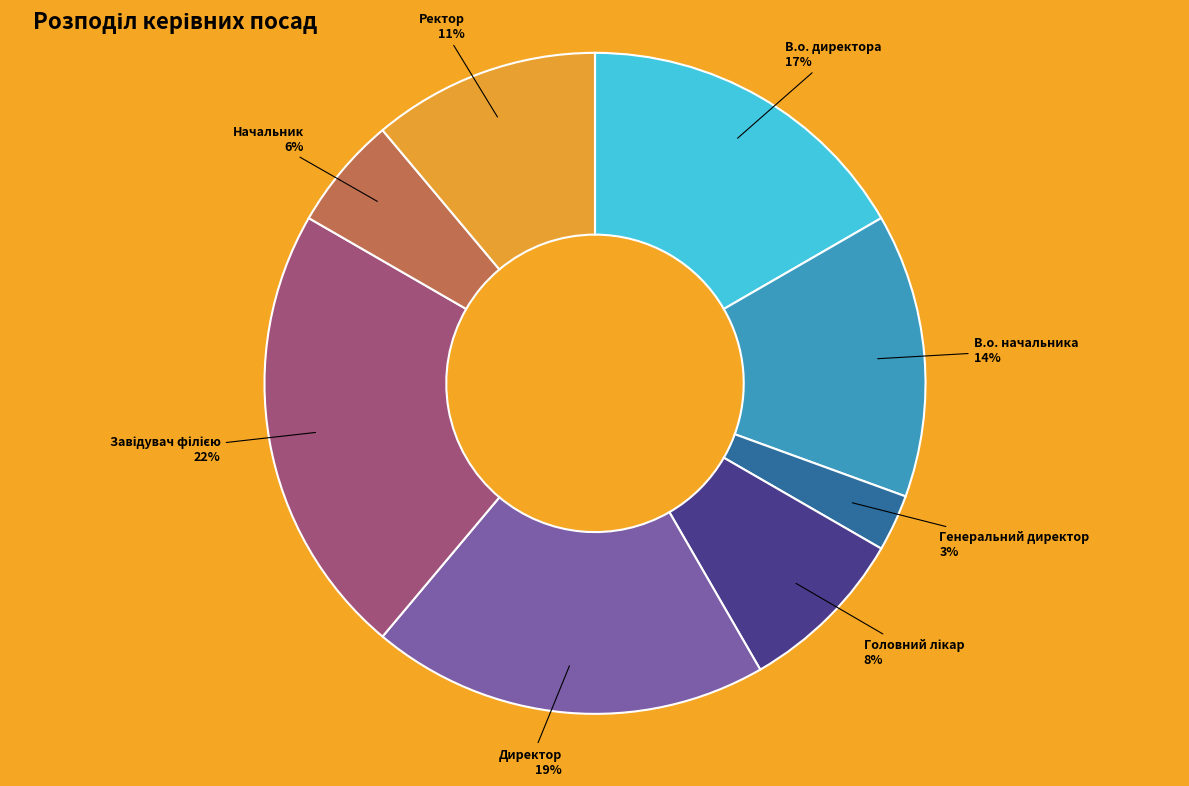

Between Начальник and Генеральний директор, which is larger?

Начальник